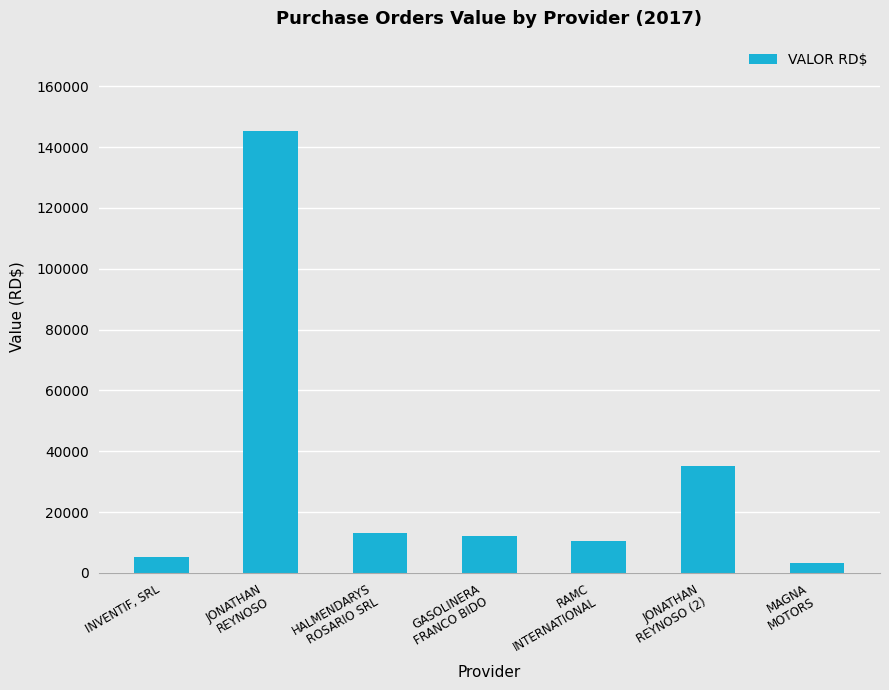

List the labels in order of value, smallest first.

MAGNA
MOTORS, INVENTIF, SRL, RAMC
INTERNATIONAL, GASOLINERA
FRANCO BIDO, HALMENDARYS
ROSARIO SRL, JONATHAN
REYNOSO (2), JONATHAN
REYNOSO